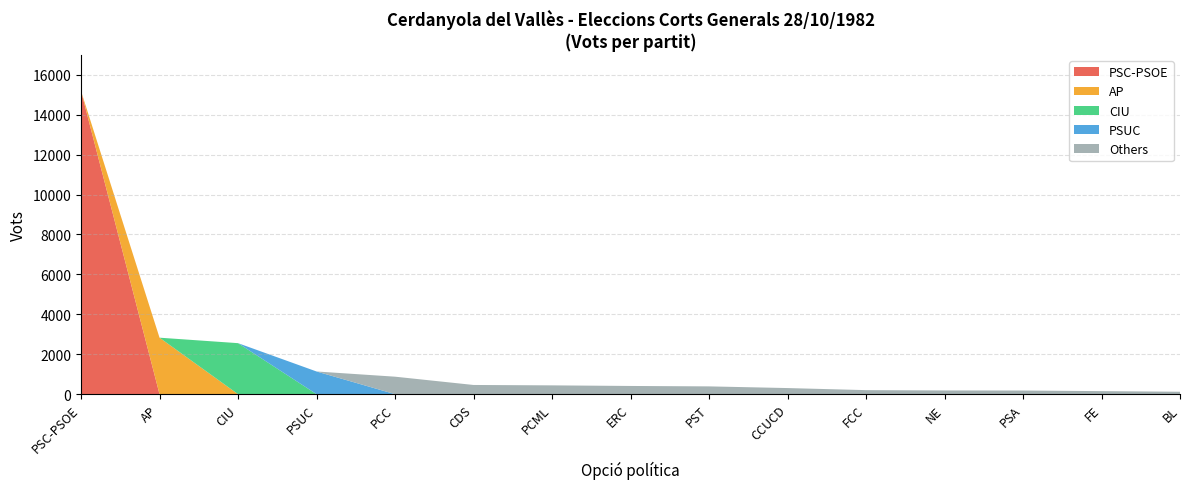

Reading left to right, what are all the values shown in this chart?

PSC-PSOE: 15191	0	0	0	0	0	0	0	0	0	0	0	0	0	0
AP: 0	2829	0	0	0	0	0	0	0	0	0	0	0	0	0
CIU: 0	0	2555	0	0	0	0	0	0	0	0	0	0	0	0
PSUC: 0	0	0	1136	0	0	0	0	0	0	0	0	0	0	0
Others: 0	0	0	0	875	460	440	410	389	305	201	185	181	151	120